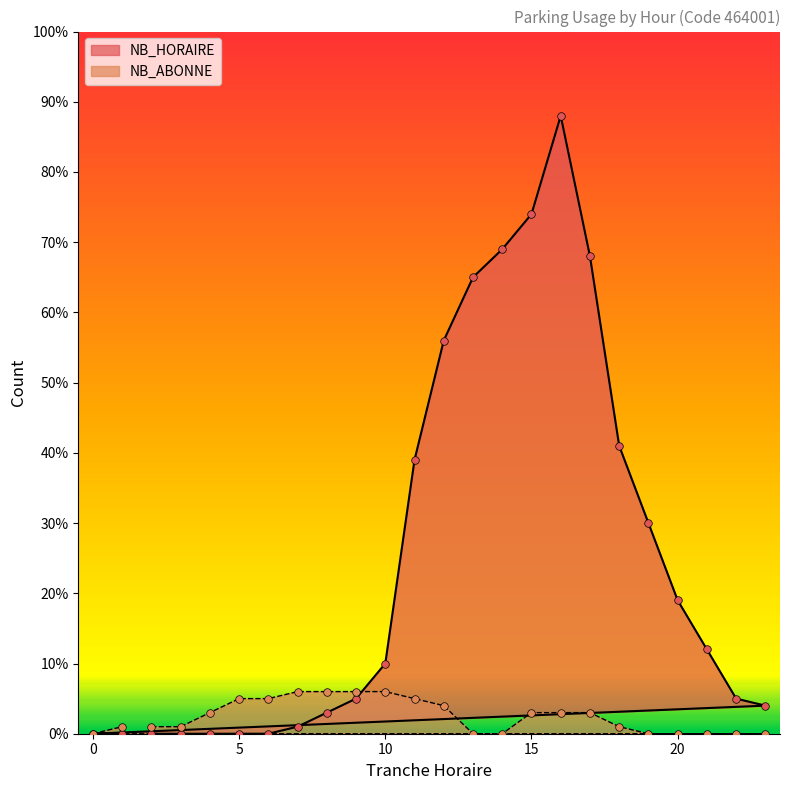

What are all the series names shown in the legend?

NB_HORAIRE, NB_ABONNE